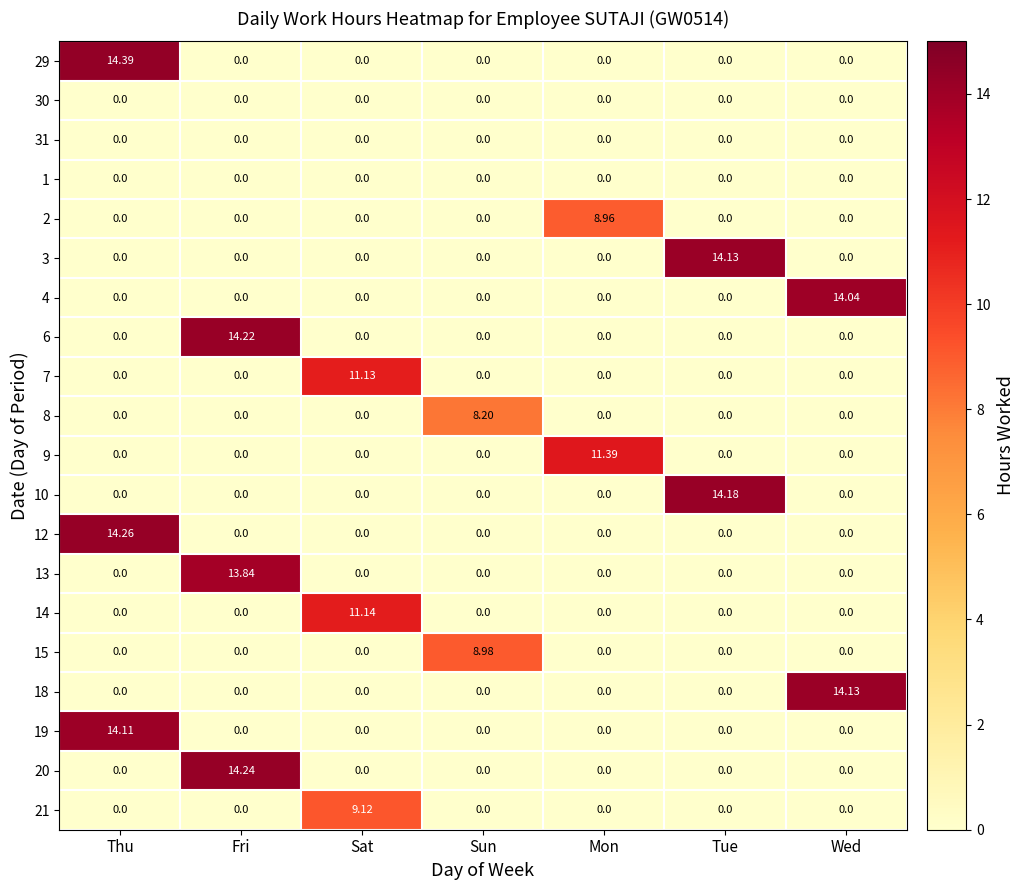

At which category does the chart reach its peak across all series?

Thu